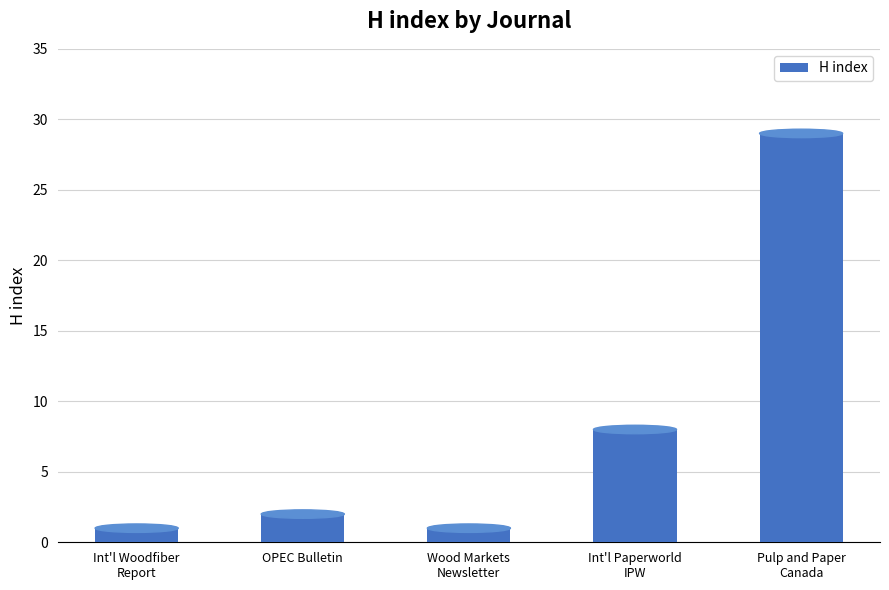

What is the greatest value displayed?

29